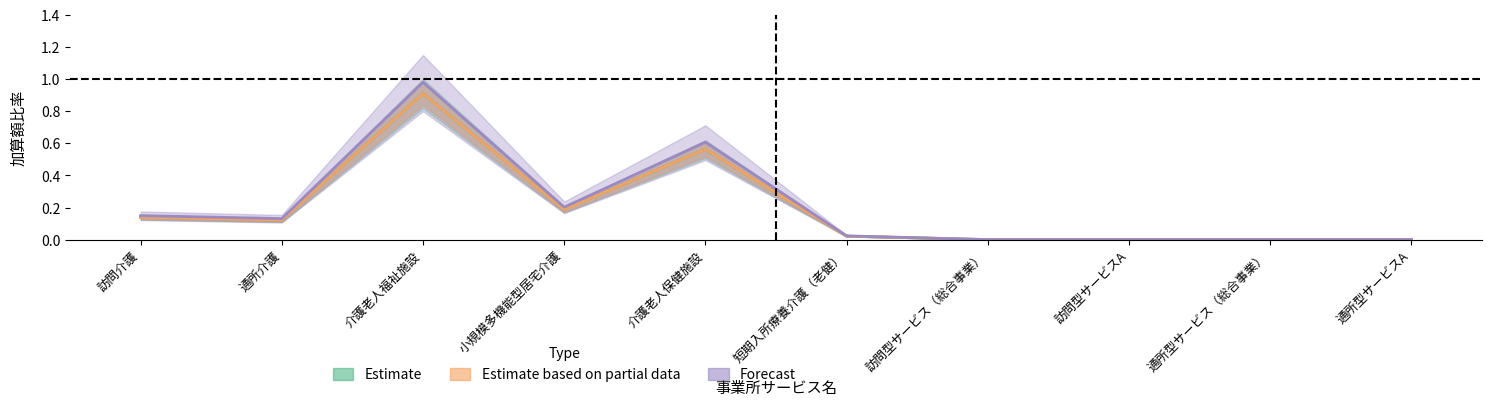

How many data points does each series have?

10